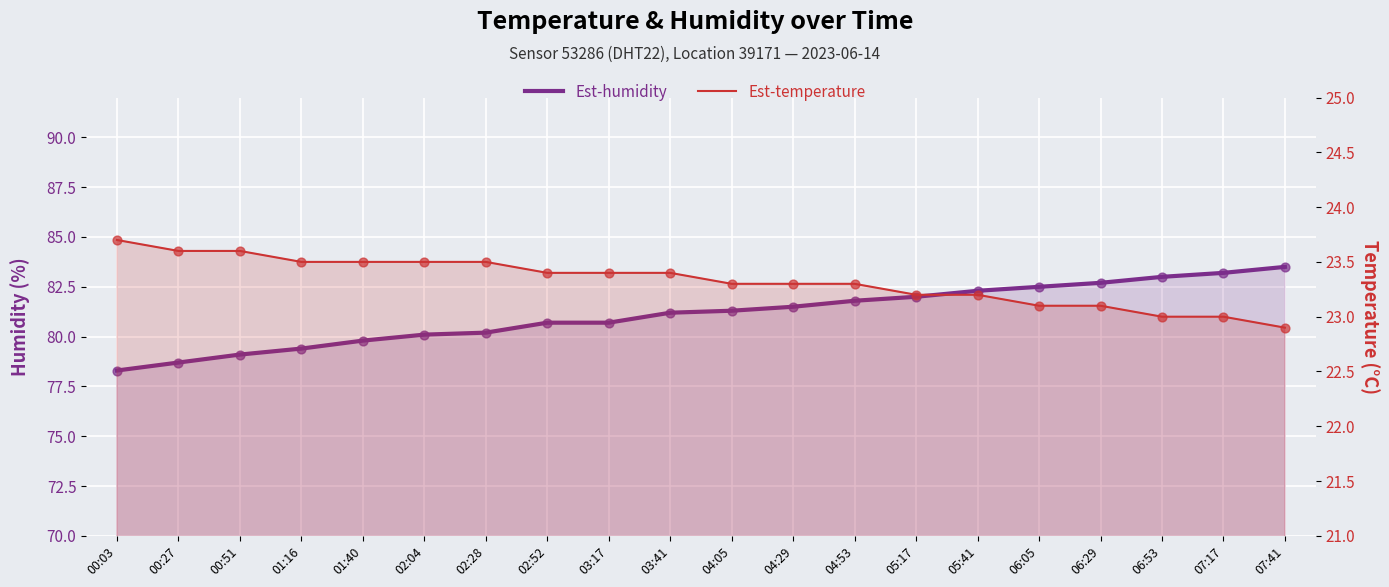

Which series has the largest Y range (max minus min)?

humidity